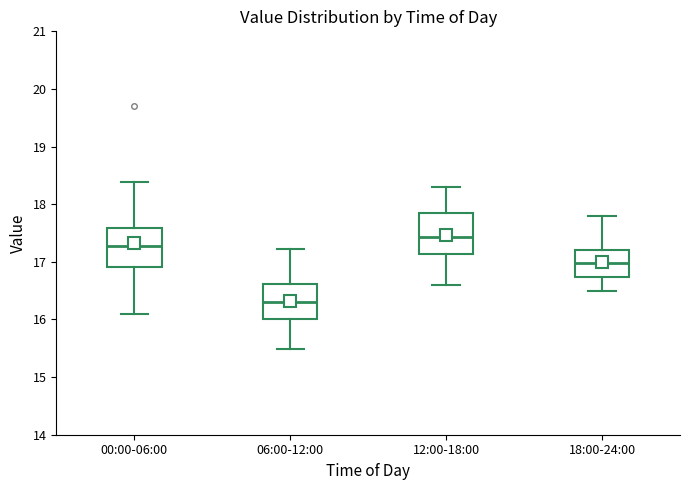

Which box's median line is the lowest?

06:00-12:00